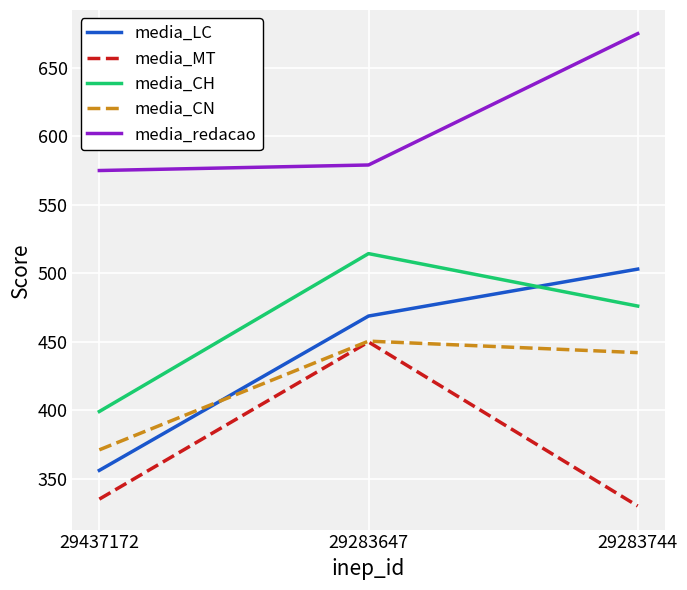

What is the difference between the highest and lowest values at 29283647?

129.3